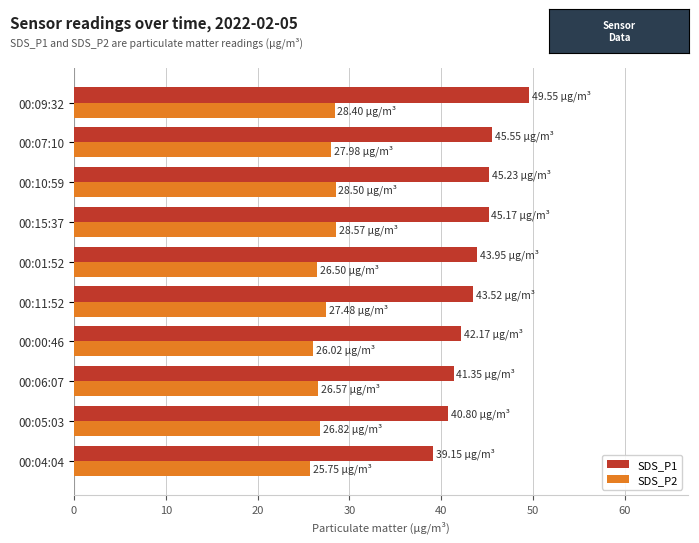

Which label corresponds to the largest value in the chart?

00:09:32